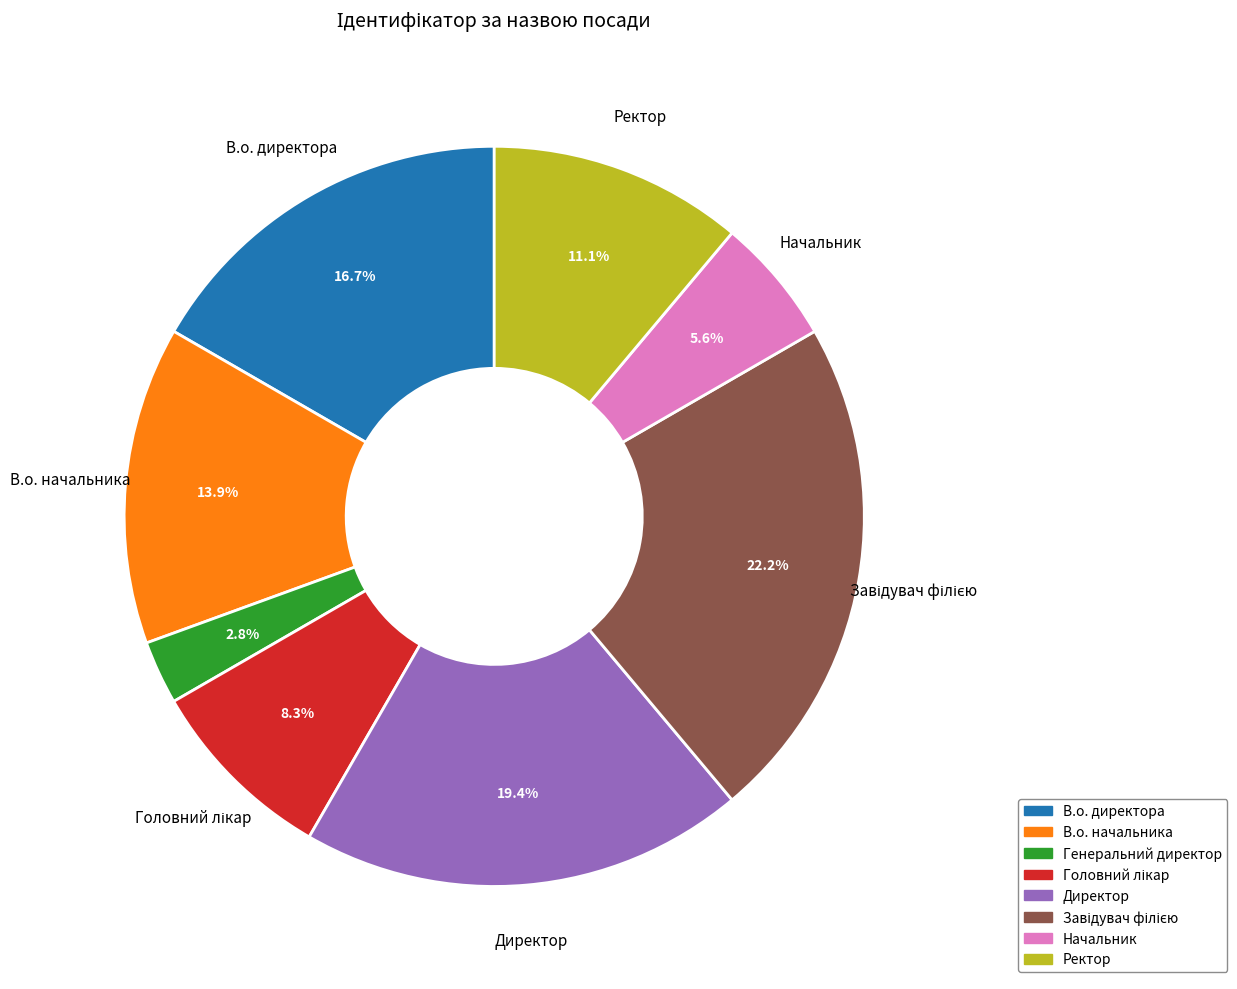

How many segments does this pie chart have?

8